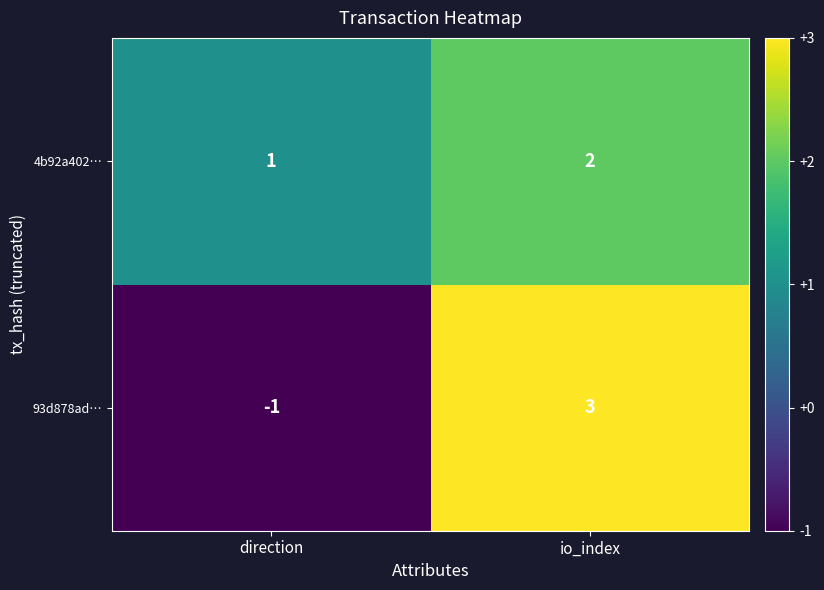

At which label is 93d878ad… closest to 1?

direction